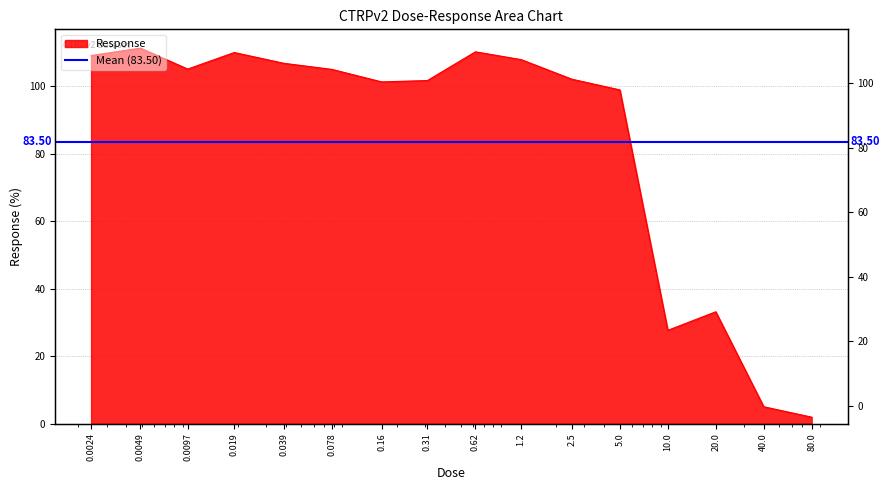

Is it true that the value at 0.039 is 106.7?

True